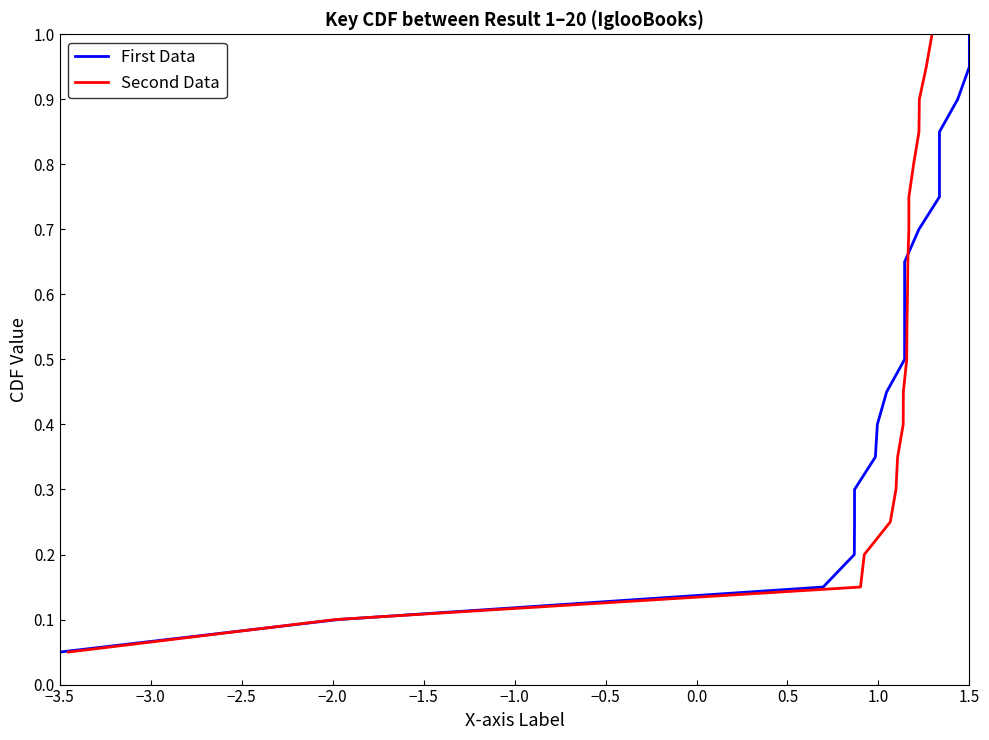

At which label is First Data closest to 0?

−3.5